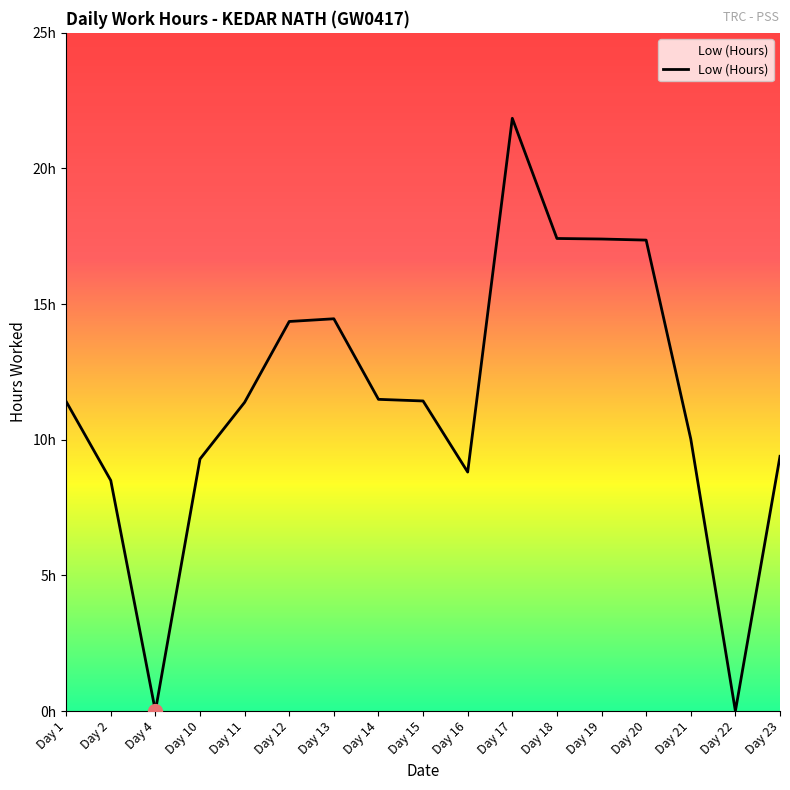

Is this an area chart (filled region under the line)?

Yes